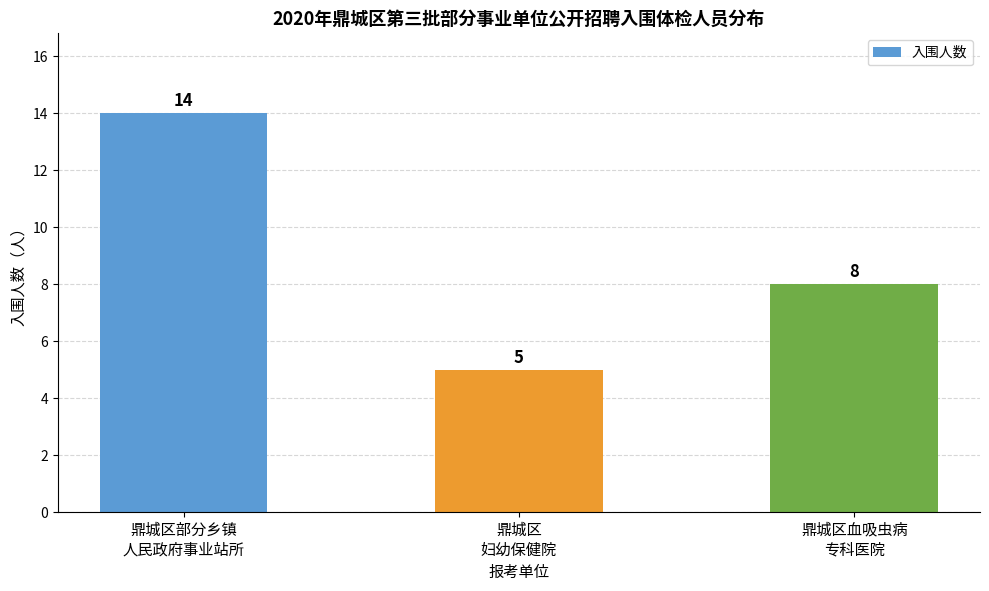

What is the difference between the maximum and second lowest values?

6